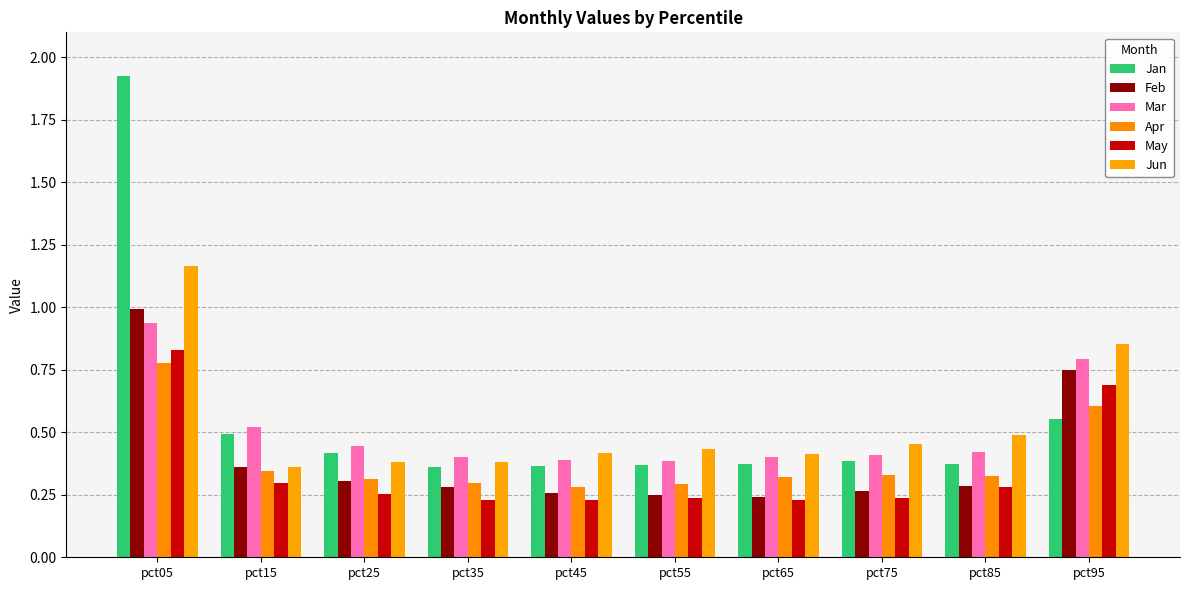

Reading left to right, extract all data points from this chart.

Jan: 1.9	0.5	0.4	0.4	0.4	0.4	0.4	0.4	0.4	0.6
Feb: 1.0	0.4	0.3	0.3	0.3	0.2	0.2	0.3	0.3	0.7
Mar: 0.9	0.5	0.4	0.4	0.4	0.4	0.4	0.4	0.4	0.8
Apr: 0.8	0.3	0.3	0.3	0.3	0.3	0.3	0.3	0.3	0.6
May: 0.8	0.3	0.3	0.2	0.2	0.2	0.2	0.2	0.3	0.7
Jun: 1.2	0.4	0.4	0.4	0.4	0.4	0.4	0.5	0.5	0.9